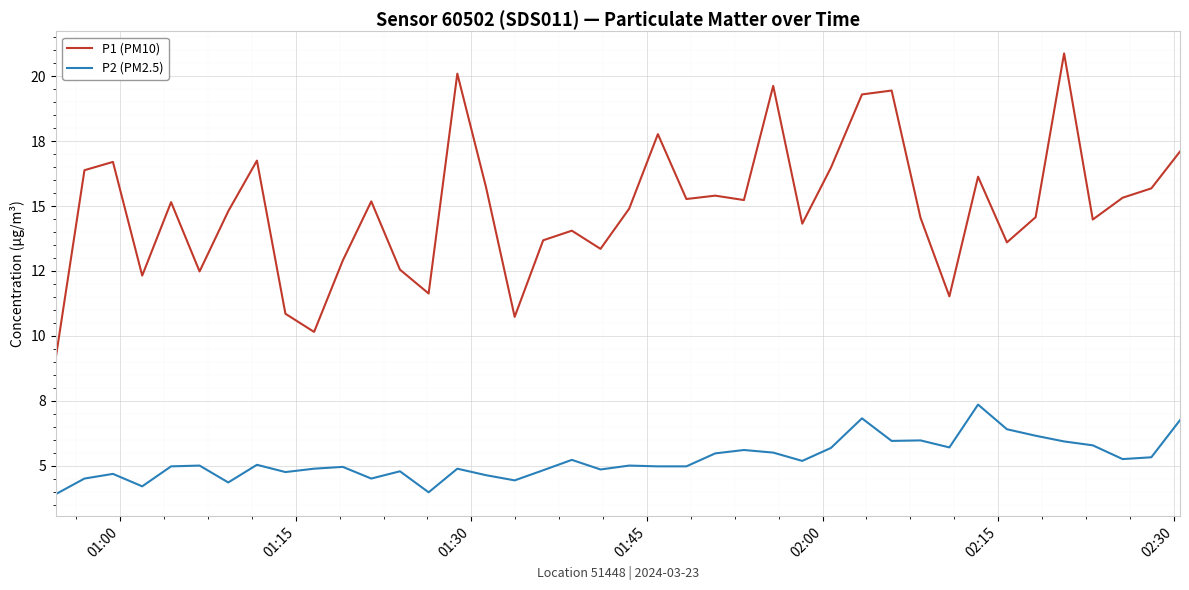

Reading left to right, list all the values displayed in this chart.

P1 (PM10): 9.2	16.4	16.7	12.3	15.2	12.5	14.8	16.8	10.8	10.2	12.9	15.2	12.6	11.6	20.1	15.7	10.7	13.7	14.1	13.3	14.9	17.8	15.3	15.4	15.2	19.6	14.3	16.5	19.3	19.4	14.6	11.5	16.1	13.6	14.6	20.9	14.5	15.3	15.7	17.1
P2 (PM2.5): 3.9	4.5	4.7	4.2	5.0	5.0	4.3	5.0	4.8	4.9	5.0	4.5	4.8	4.0	4.9	4.6	4.4	4.8	5.2	4.8	5.0	5.0	5.0	5.5	5.6	5.5	5.2	5.7	6.8	6.0	6.0	5.7	7.3	6.4	6.2	5.9	5.8	5.2	5.3	6.8